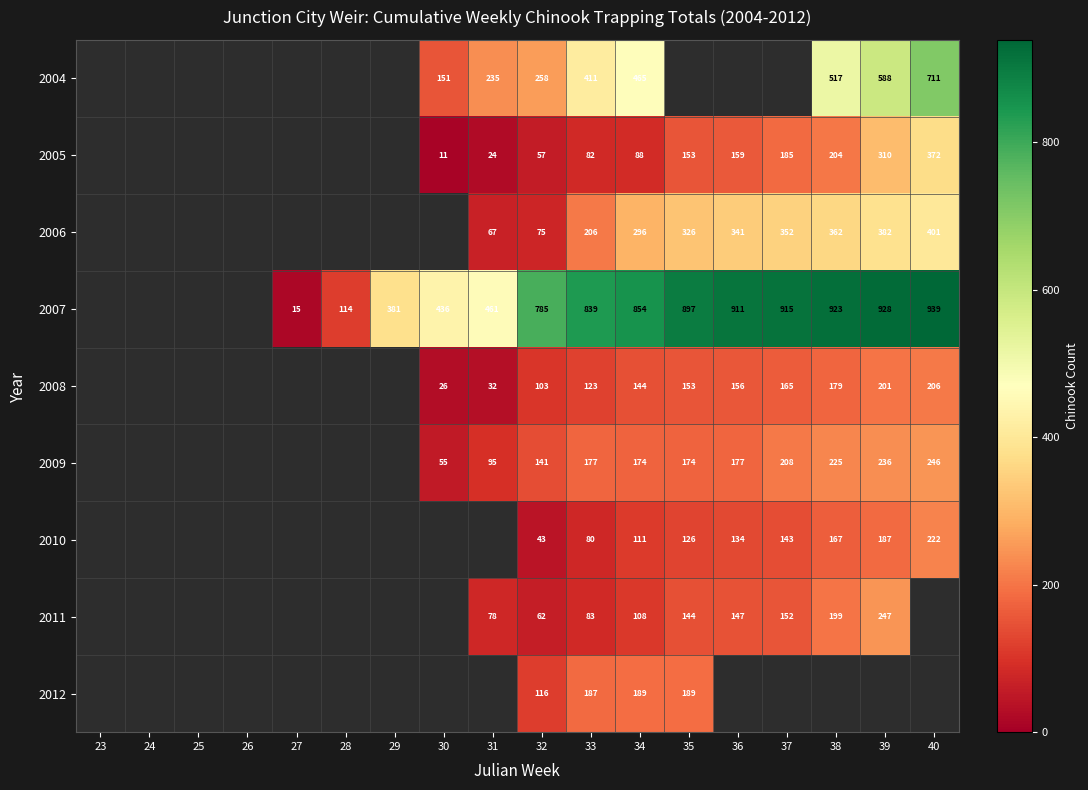

What is the difference between the 2005 values at 40 and 37?

187